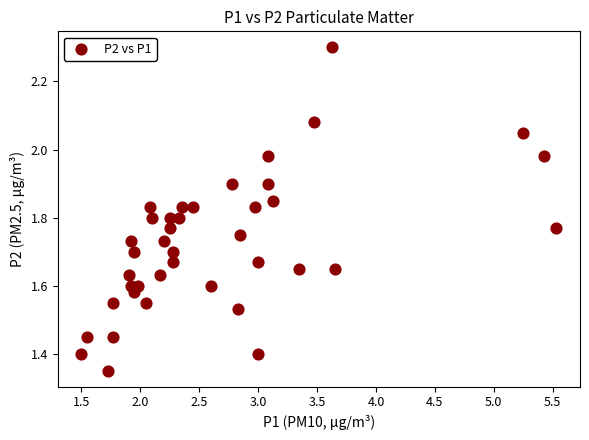

How many points are shown in the scatter plot?

40